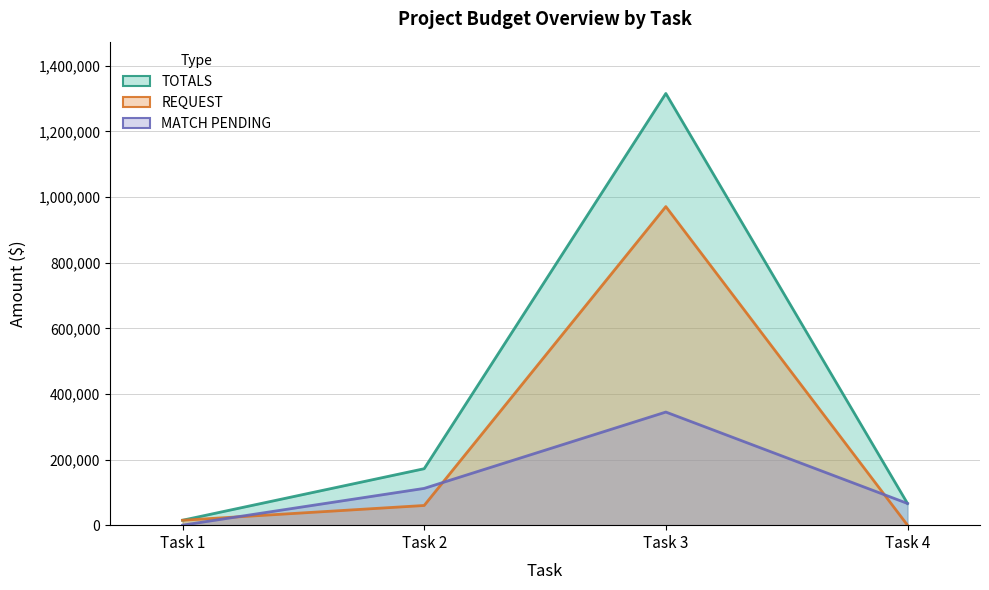

Which series ends up on top after the final intersection of REQUEST and MATCH?

MATCH